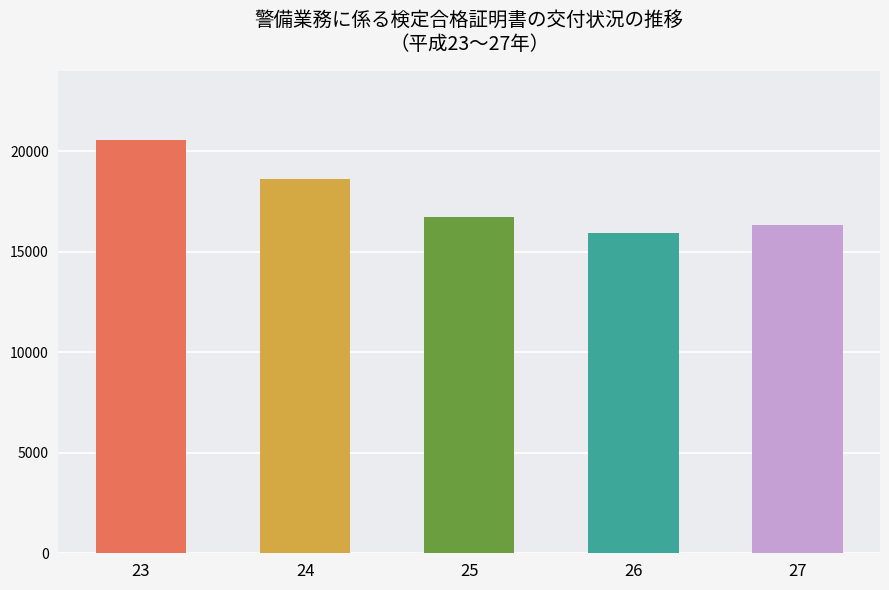

What is the value of the 5th bar from the left?

16356